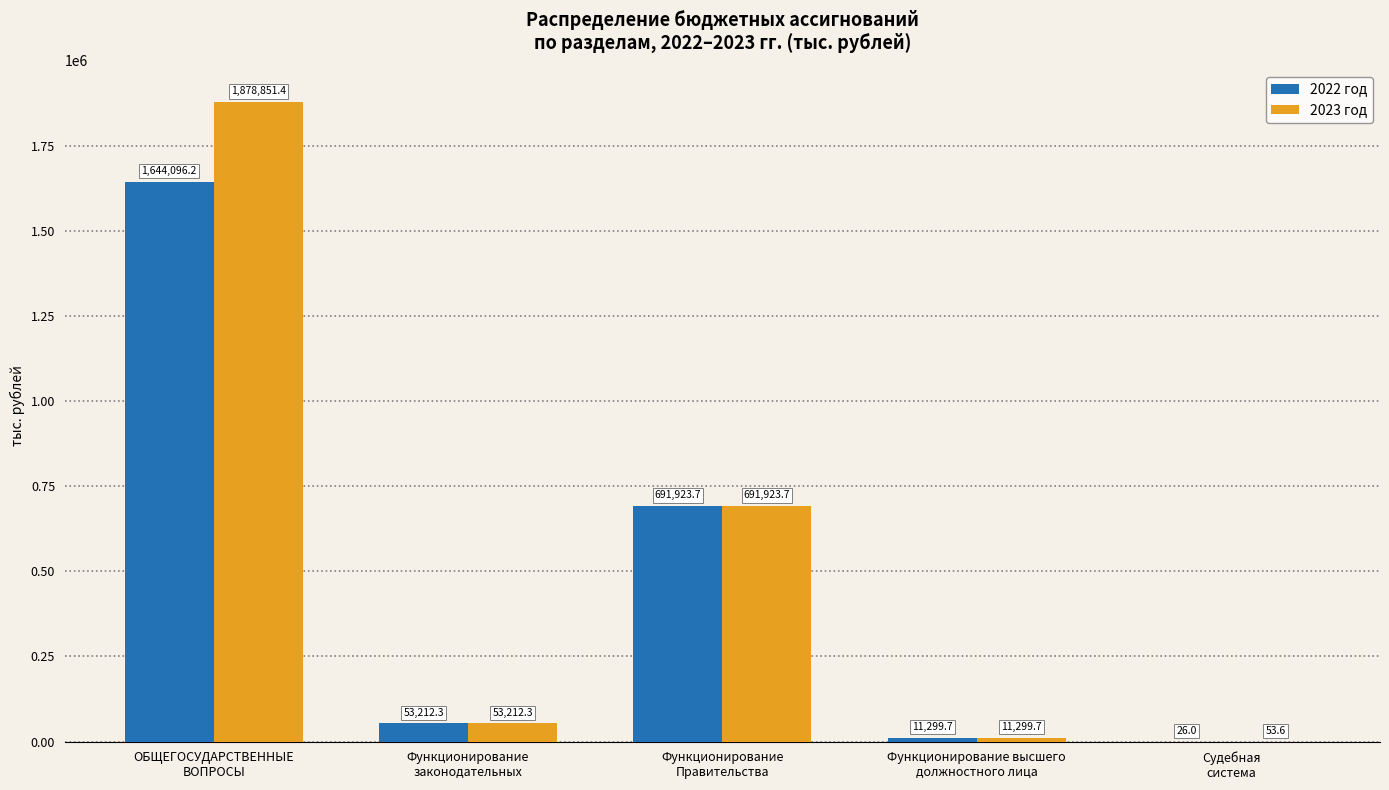

What is the maximum value for 2023 год?

1878851.4